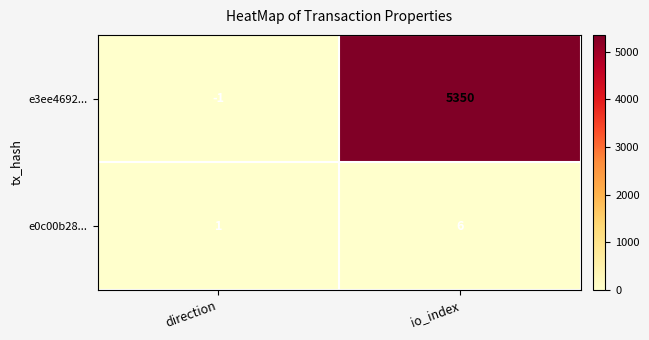

Rank the series at io_index from highest to lowest value.

e3ee4692..., e0c00b28...